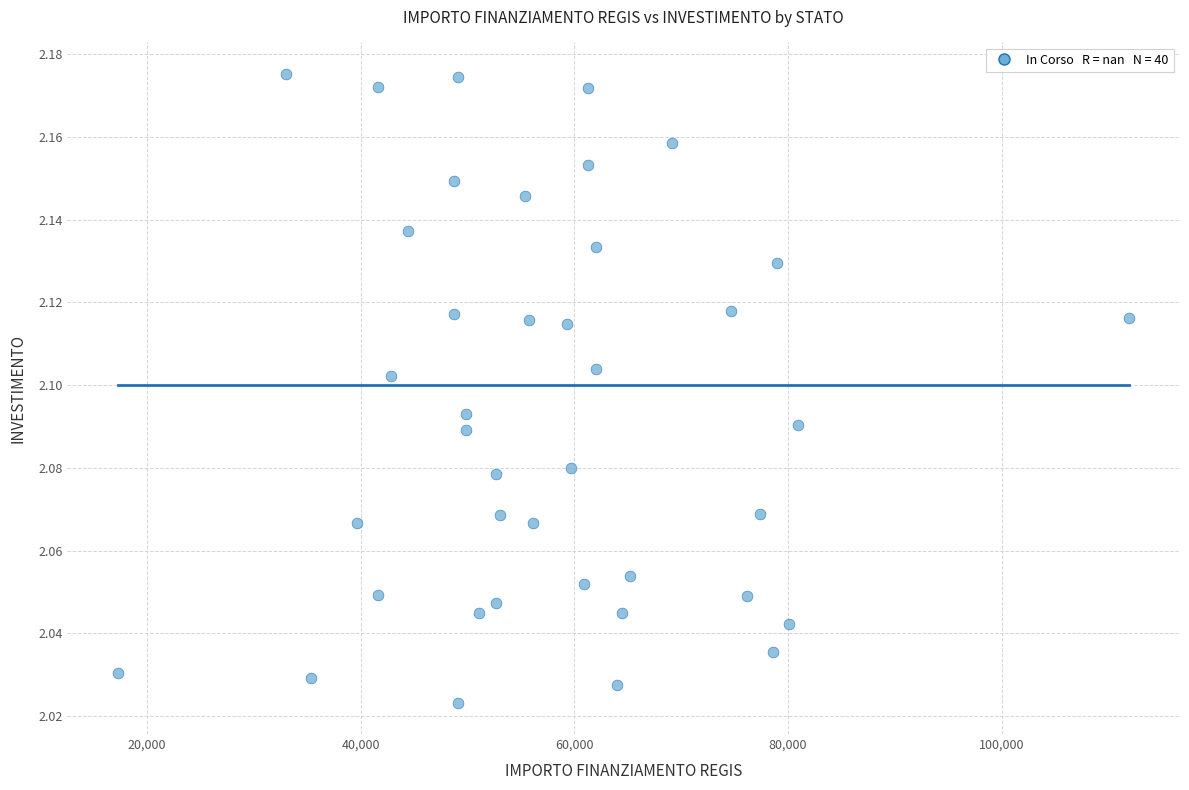

What is the range of X values (max minus min)?

94665.7